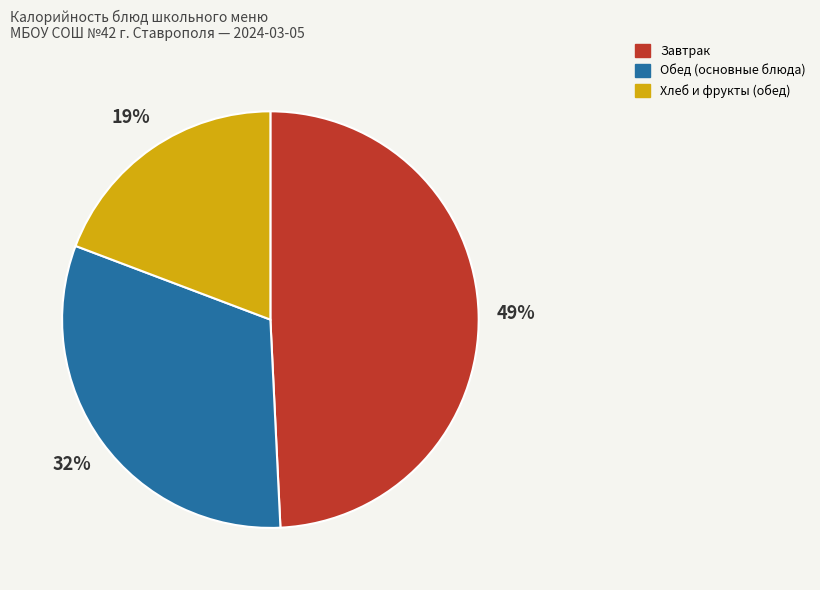

To the nearest percent, what is the average slice percentage?

33%